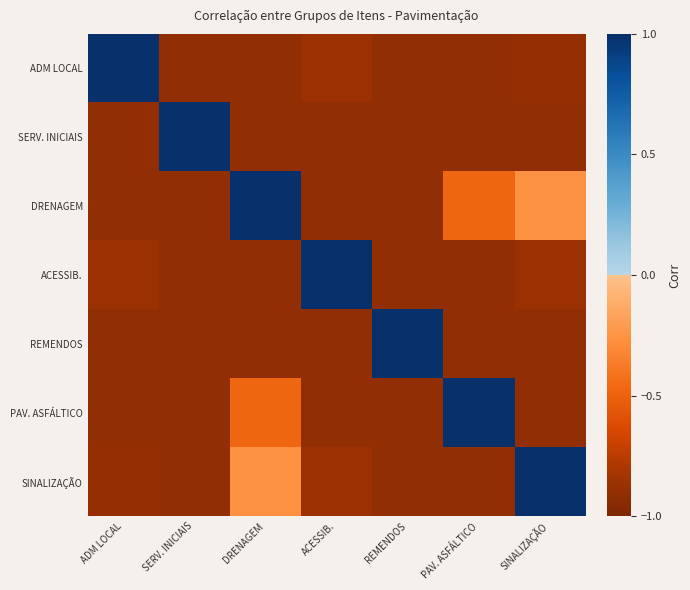

Reading left to right, transcribe all the data shown in this chart.

ADM LOCAL: ADM LOCAL=1.0	SERV. INICIAIS=-0.9	DRENAGEM=-0.9	ACESSIB.=-0.9	REMENDOS=-0.9	PAV. ASFÁLTICO=-0.9	SINALIZAÇÃO=-0.9
SERV. INICIAIS: ADM LOCAL=-0.9	SERV. INICIAIS=1.0	DRENAGEM=-0.9	ACESSIB.=-0.9	REMENDOS=-0.9	PAV. ASFÁLTICO=-0.9	SINALIZAÇÃO=-0.9
DRENAGEM: ADM LOCAL=-0.9	SERV. INICIAIS=-0.9	DRENAGEM=1.0	ACESSIB.=-0.9	REMENDOS=-0.9	PAV. ASFÁLTICO=-0.5	SINALIZAÇÃO=-0.3
ACESSIB.: ADM LOCAL=-0.9	SERV. INICIAIS=-0.9	DRENAGEM=-0.9	ACESSIB.=1.0	REMENDOS=-0.9	PAV. ASFÁLTICO=-0.9	SINALIZAÇÃO=-0.9
REMENDOS: ADM LOCAL=-0.9	SERV. INICIAIS=-0.9	DRENAGEM=-0.9	ACESSIB.=-0.9	REMENDOS=1.0	PAV. ASFÁLTICO=-0.9	SINALIZAÇÃO=-0.9
PAV. ASFÁLTICO: ADM LOCAL=-0.9	SERV. INICIAIS=-0.9	DRENAGEM=-0.5	ACESSIB.=-0.9	REMENDOS=-0.9	PAV. ASFÁLTICO=1.0	SINALIZAÇÃO=-0.9
SINALIZAÇÃO: ADM LOCAL=-0.9	SERV. INICIAIS=-0.9	DRENAGEM=-0.3	ACESSIB.=-0.9	REMENDOS=-0.9	PAV. ASFÁLTICO=-0.9	SINALIZAÇÃO=1.0